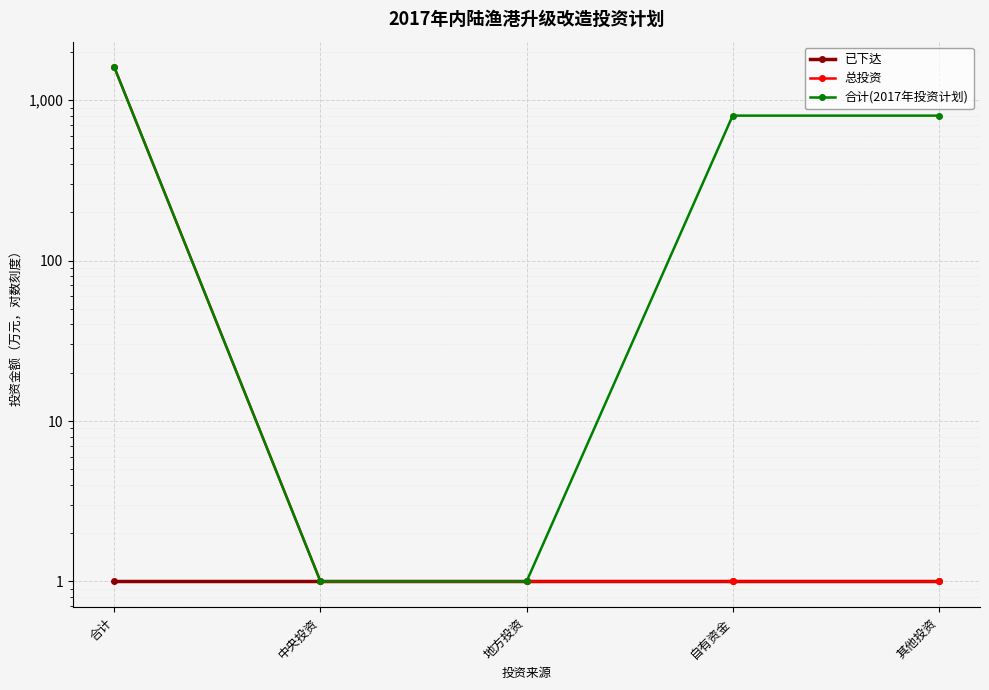

Is this an area chart (filled region under the line)?

No